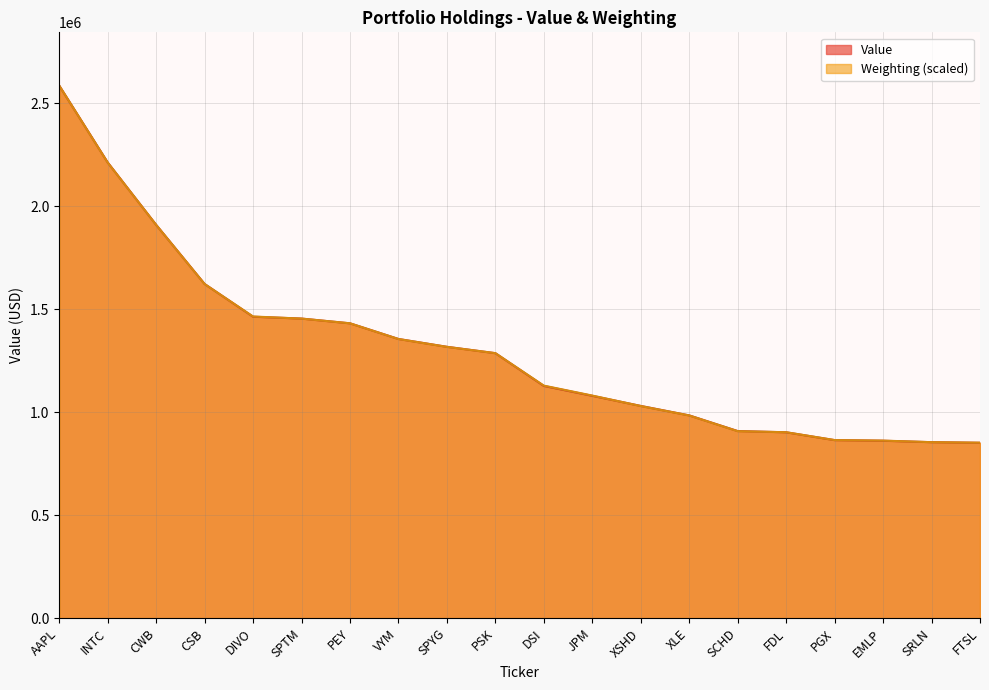

Where is Value nearest to the value 1718000?

CSB